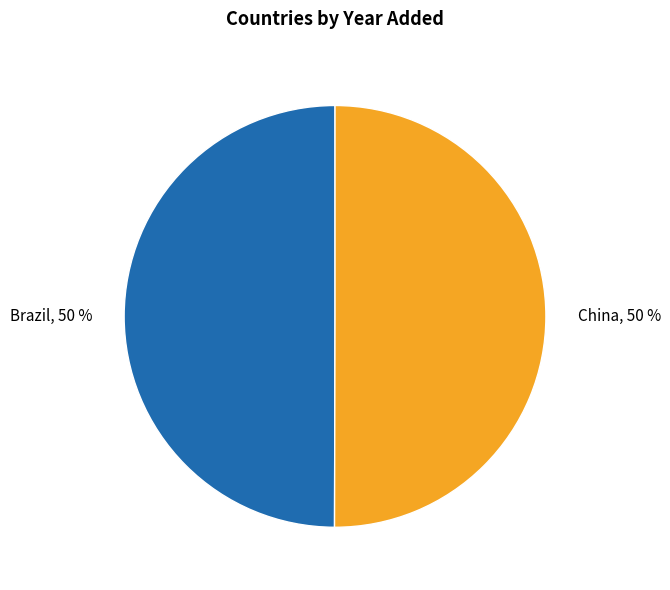

How many slices are in this pie chart?

2